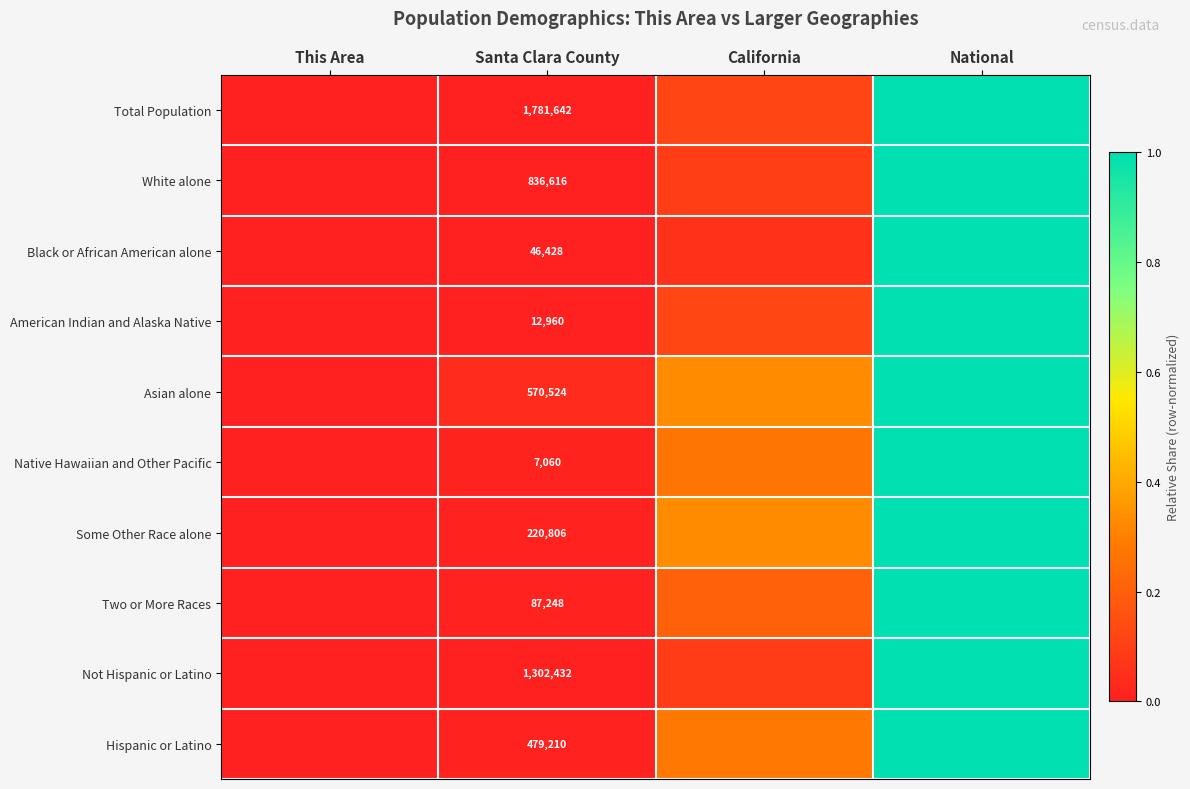

Is the value of Asian alone at Santa Clara County greater than the value of Native Hawaiian and Other Pacific at Santa Clara County?

Yes